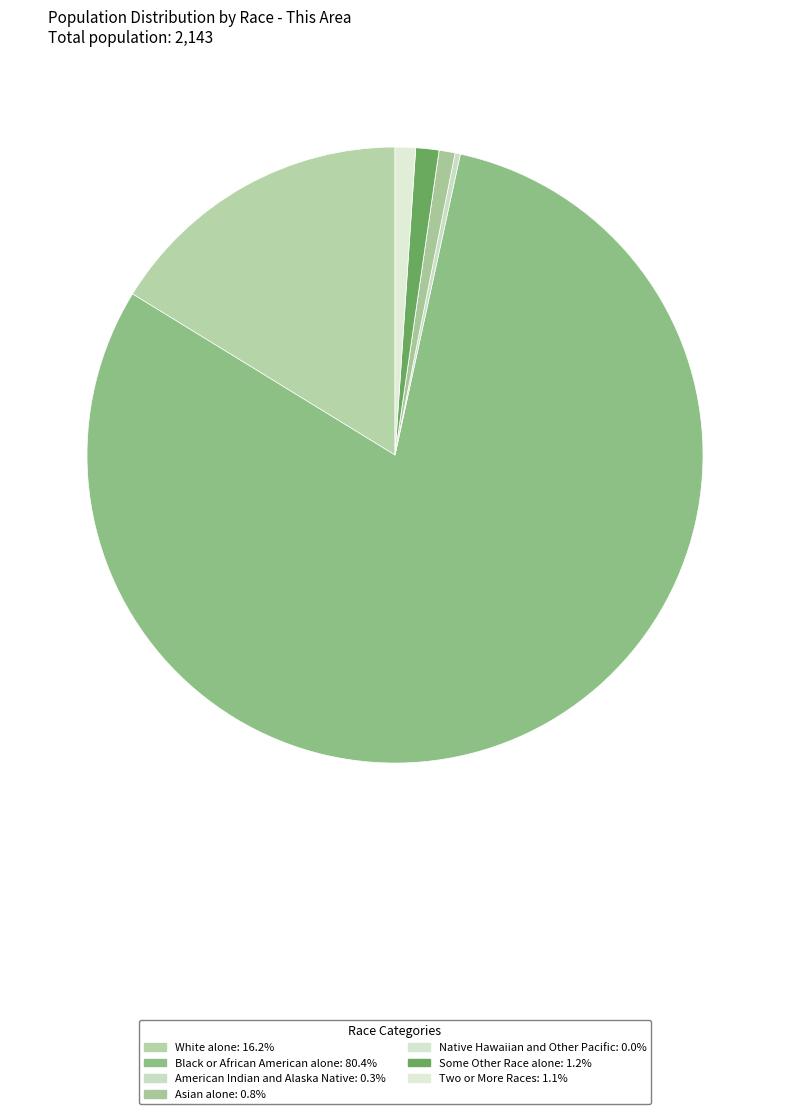

To the nearest percent, what is the combined percentage of Some Other Race alone and Native Hawaiian and Other Pacific?

1%